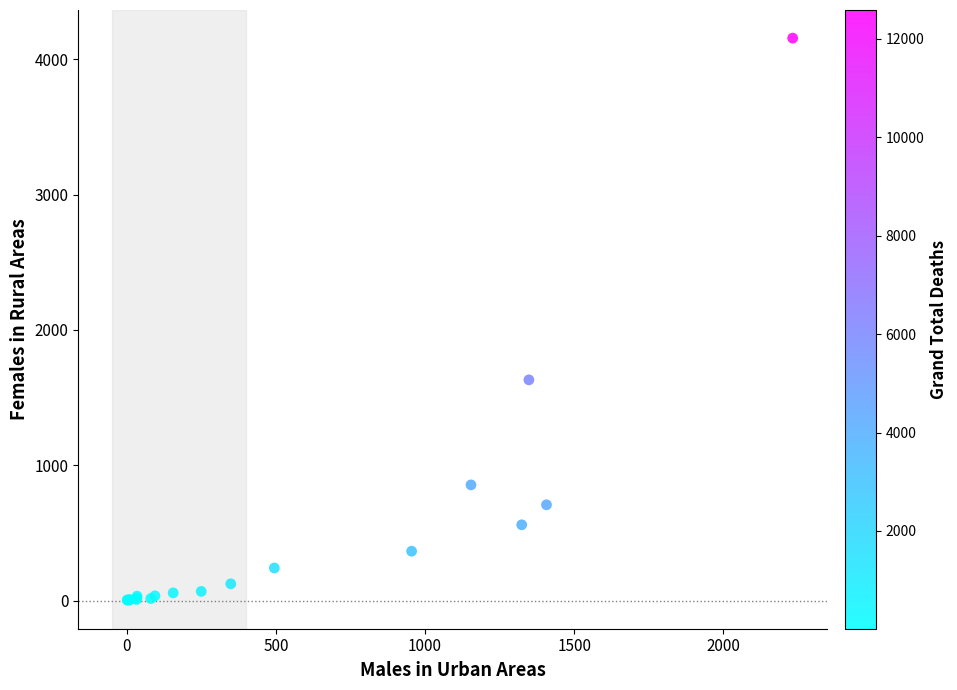

What Y value in the scatter plot is closest to 2079?

1631